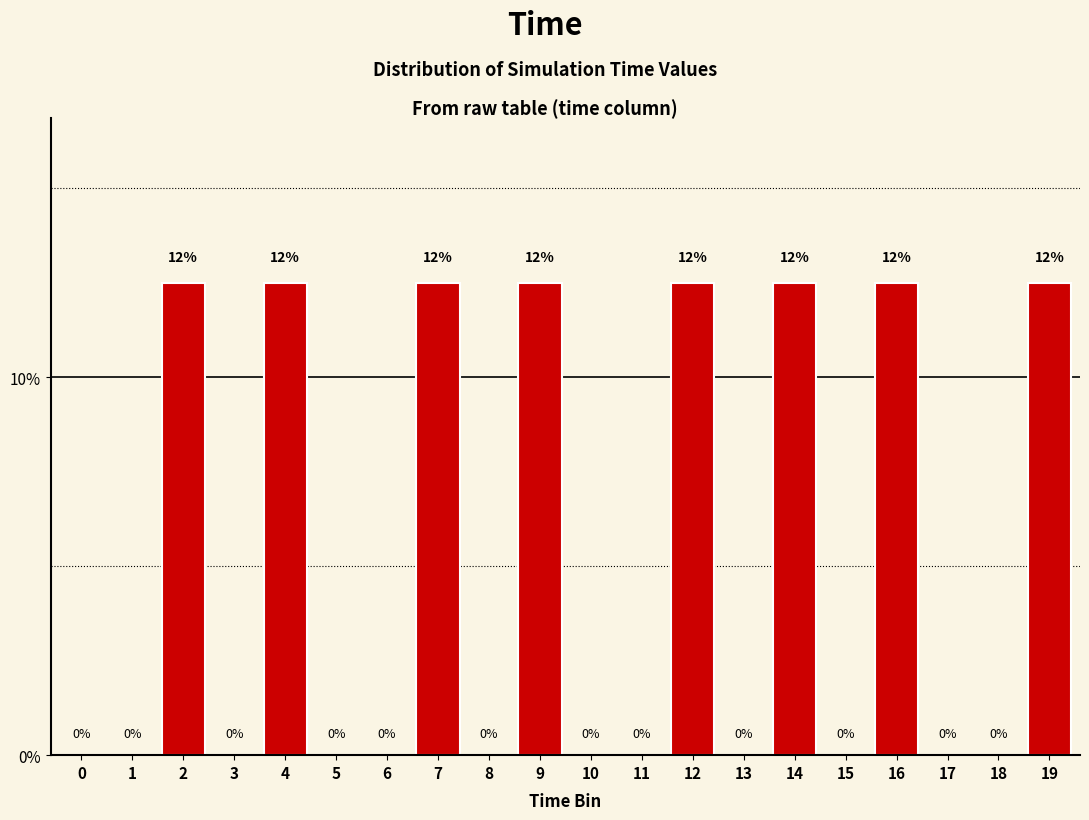

The chart shows a value of -8.1 at 15. True or false?

False